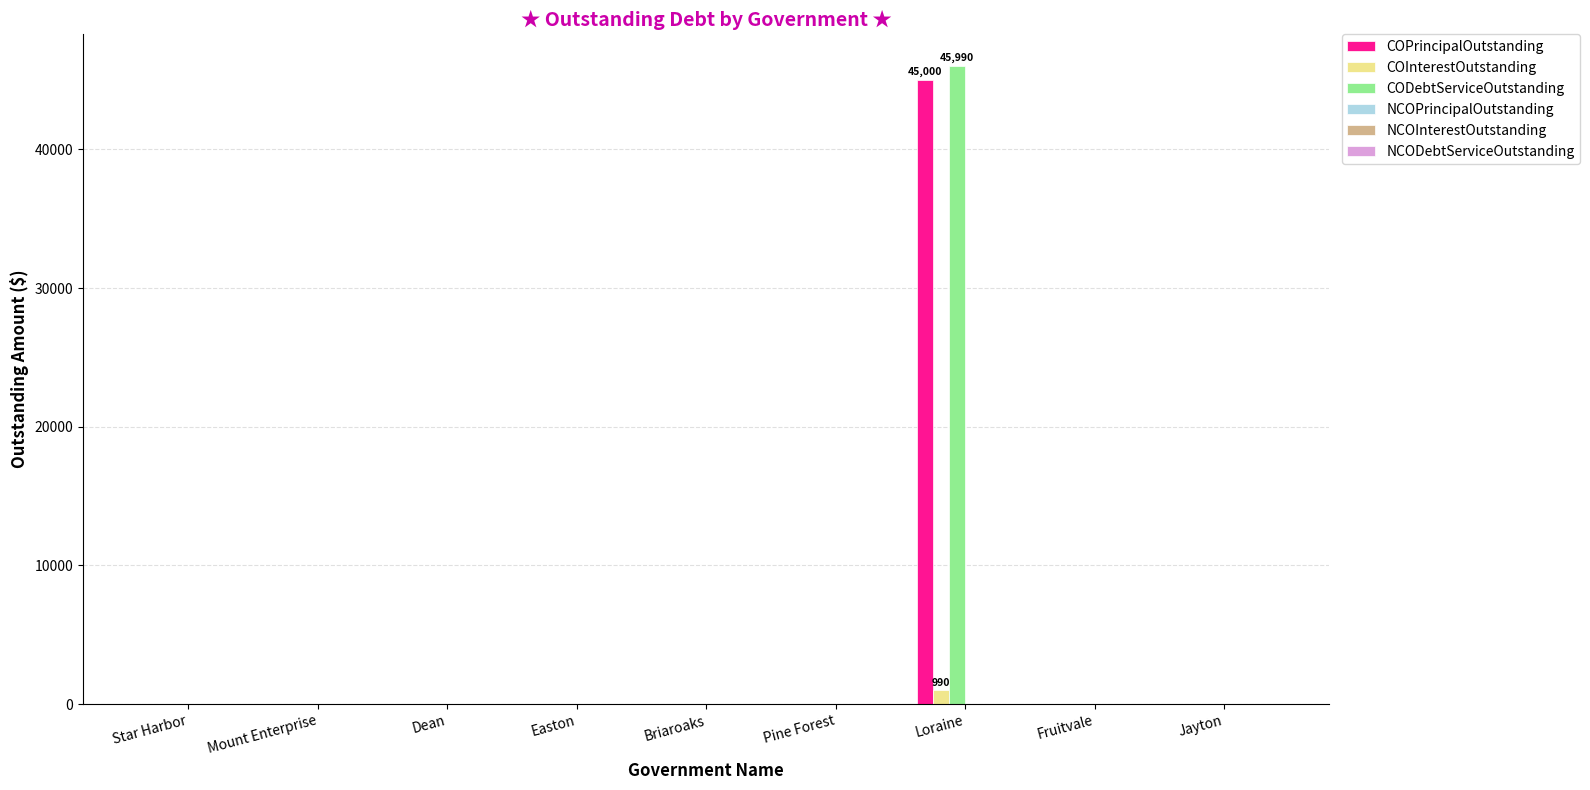

What is the sum of all COPrincipalOutstanding values?

45000